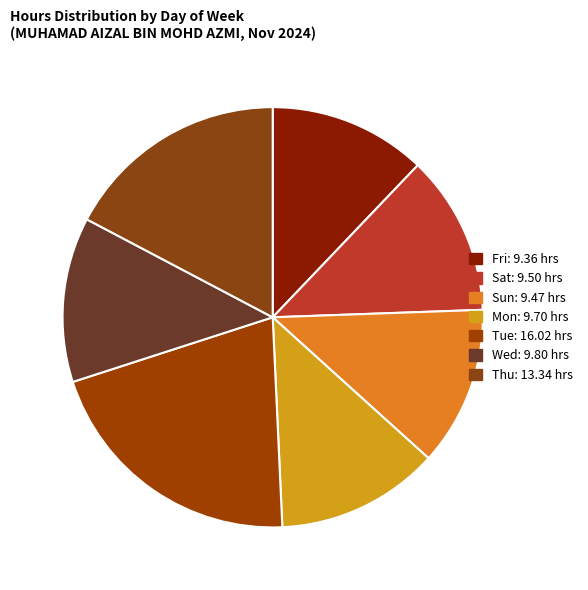

Which category has the smallest portion of the pie?

Fri